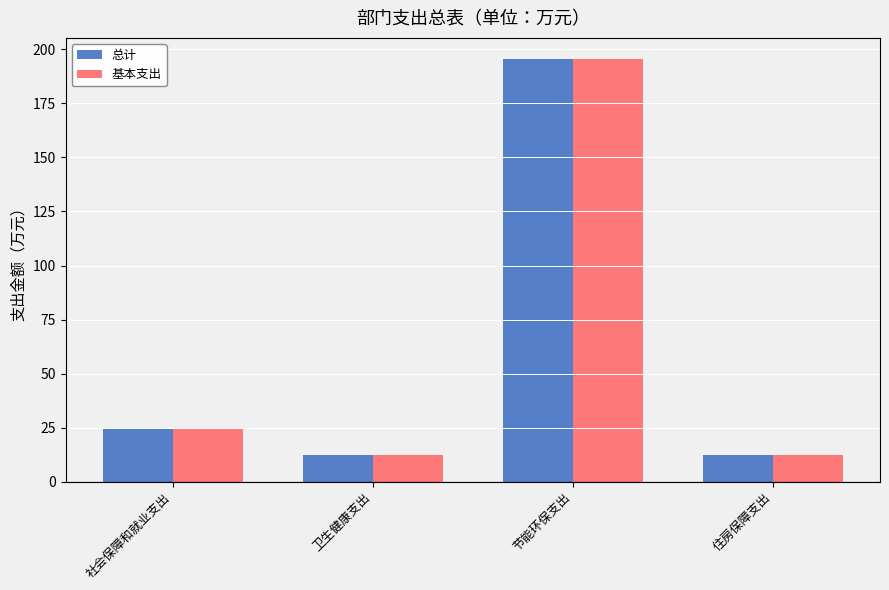

Is the value of 基本支出 at 住房保障支出 greater than the value of 总计 at 社会保障和就业支出?

No